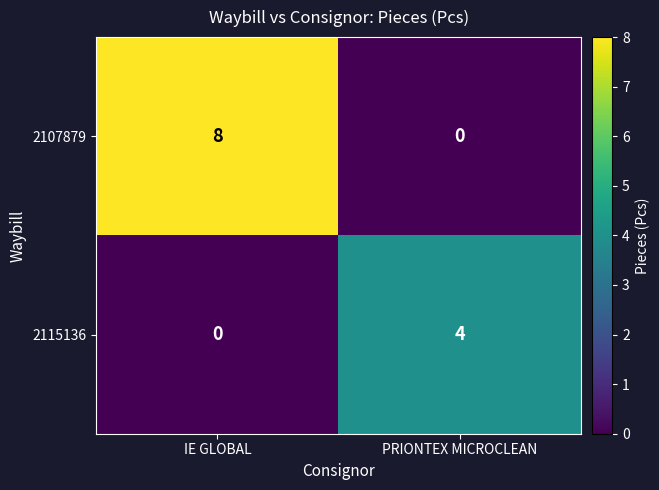

Reading left to right, transcribe all the data shown in this chart.

2107879: IE GLOBAL=8	PRIONTEX MICROCLEAN=0
2115136: IE GLOBAL=0	PRIONTEX MICROCLEAN=4